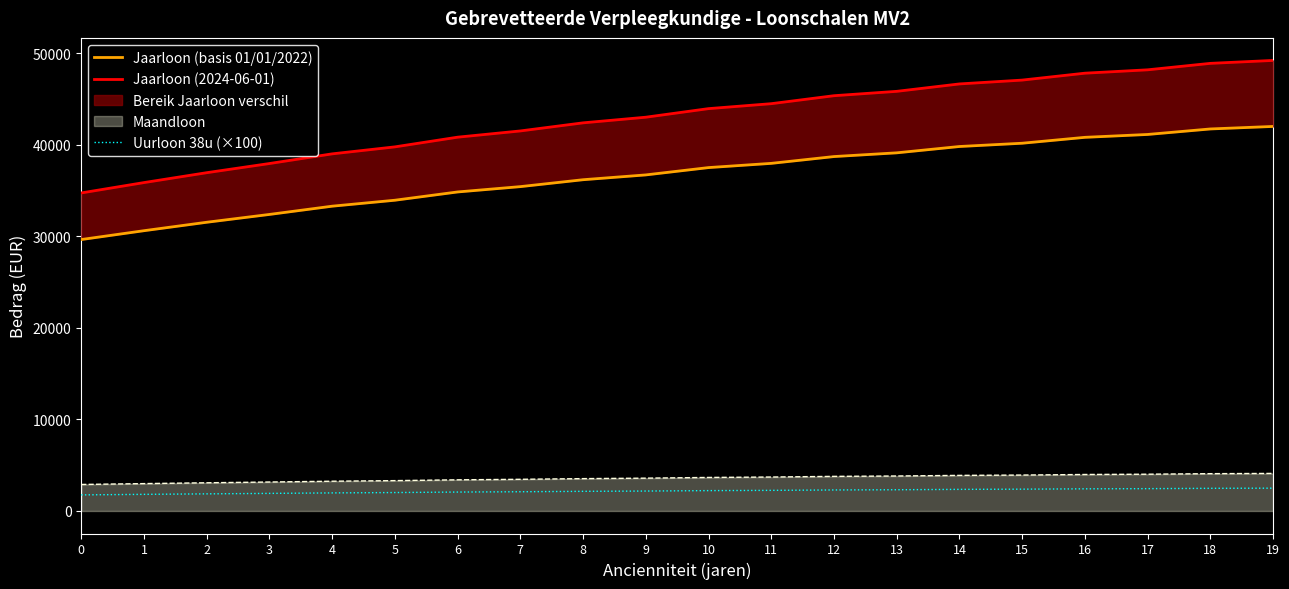

True or false: Jaarloon (2024-06-01) has more than 0 points higher than both neighbors.

False